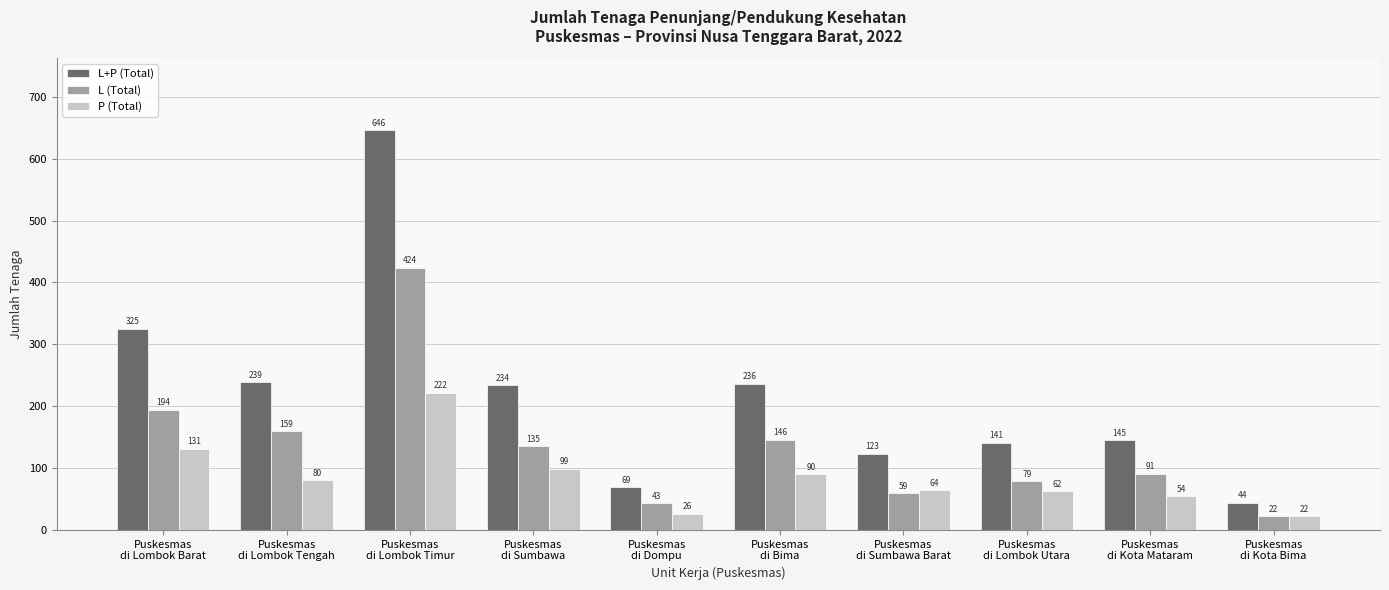

How many series are shown in this chart?

3